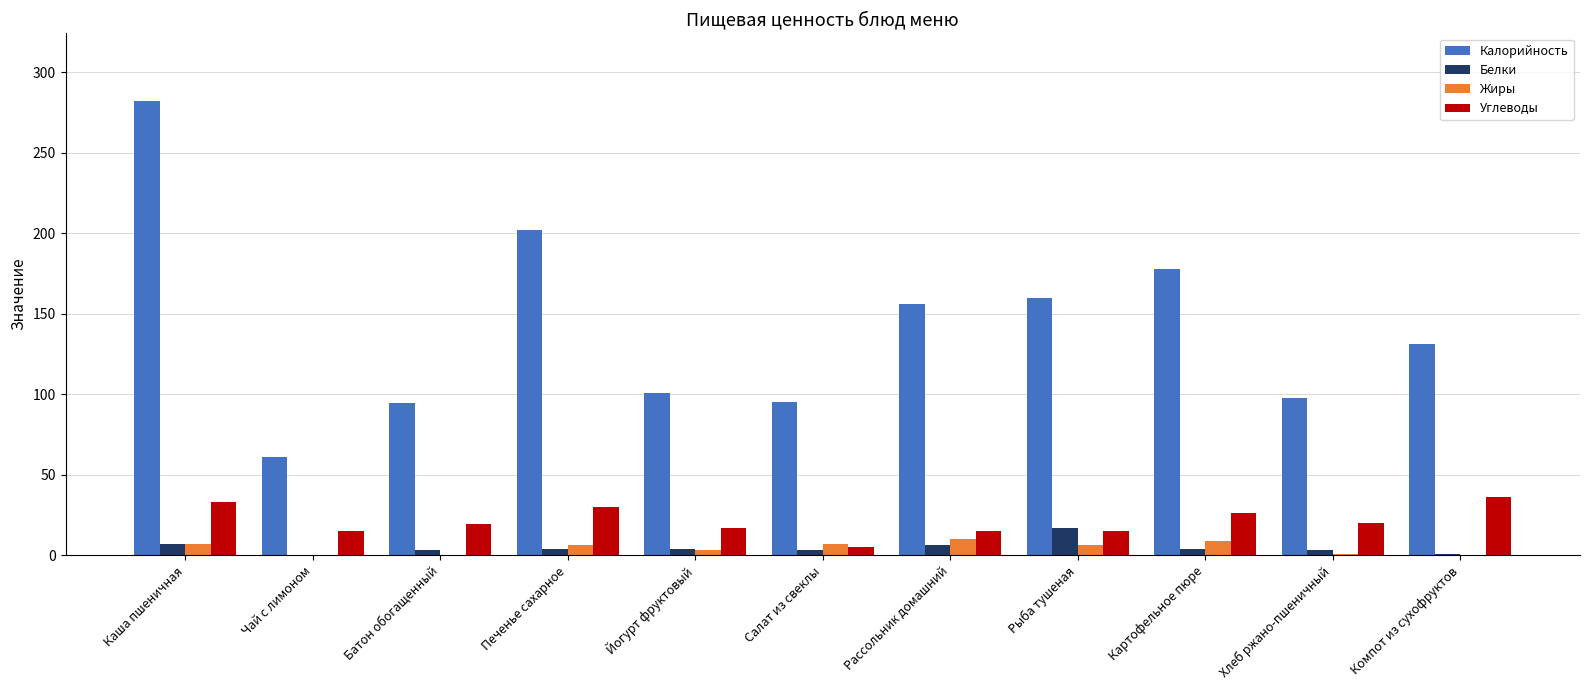

How many categories are shown in the chart?

11